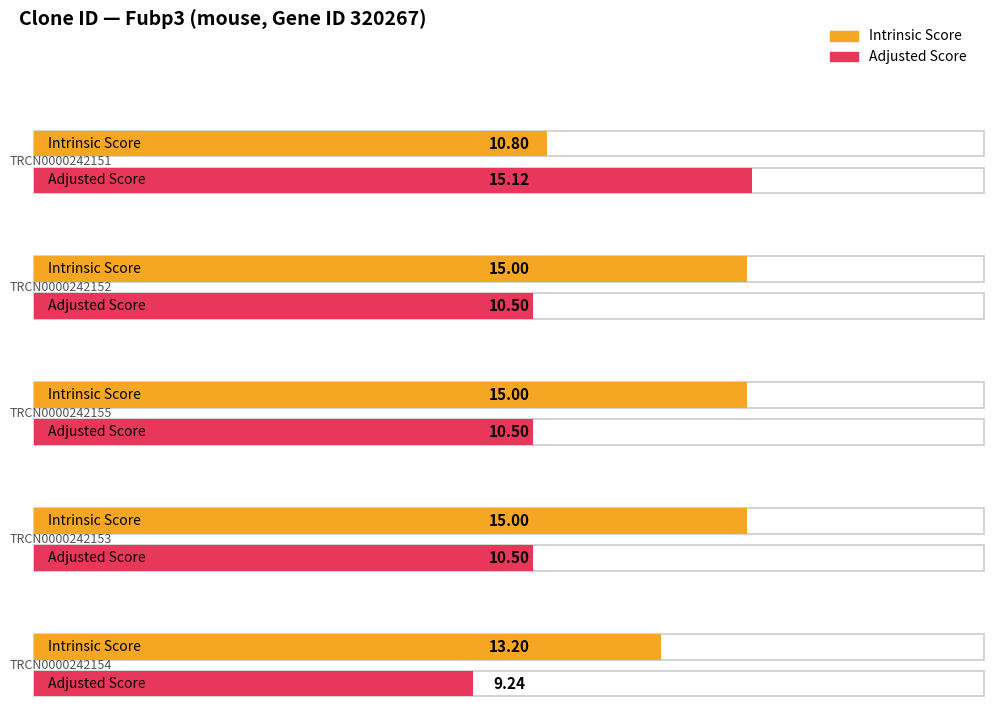

What is the smallest value displayed?

9.2